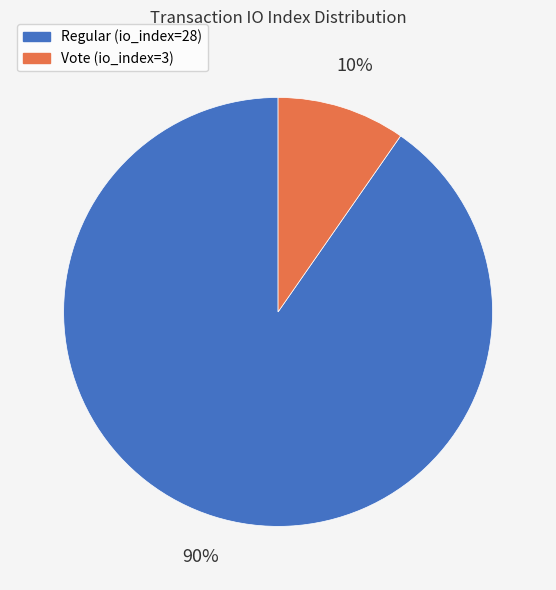

Which category has the biggest portion of the pie?

Regular (io_index=28)